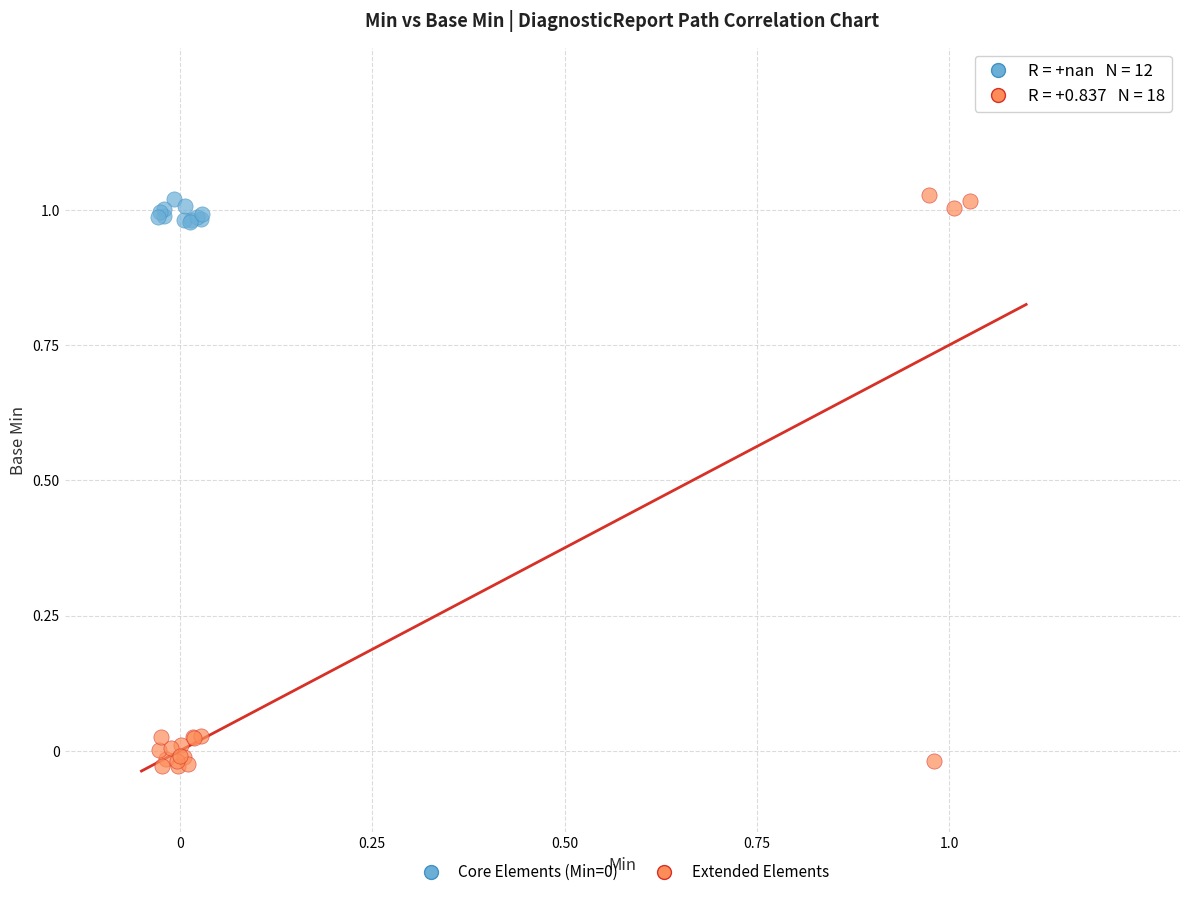

Which series has the largest Y range (max minus min)?

Extended Elements